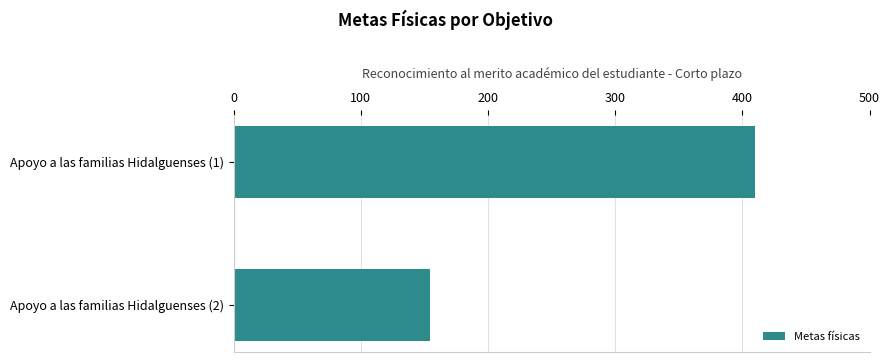

What is the average value?

282